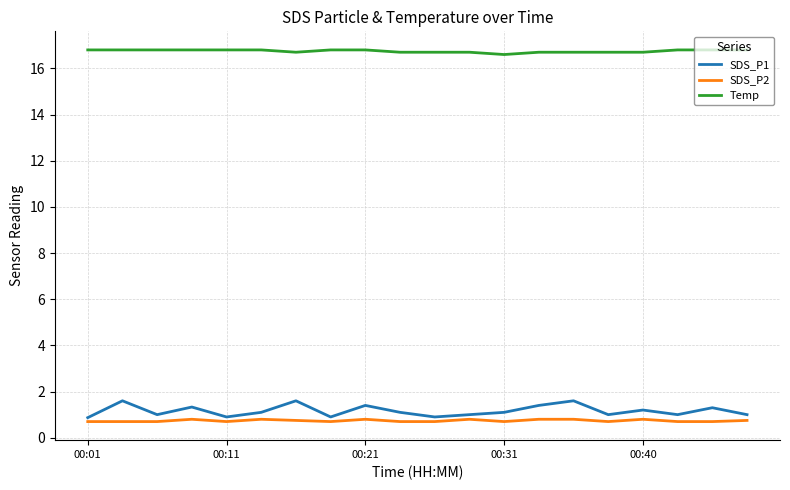

True or false: SDS_P2 and SDS_P1 cross at least once.

False